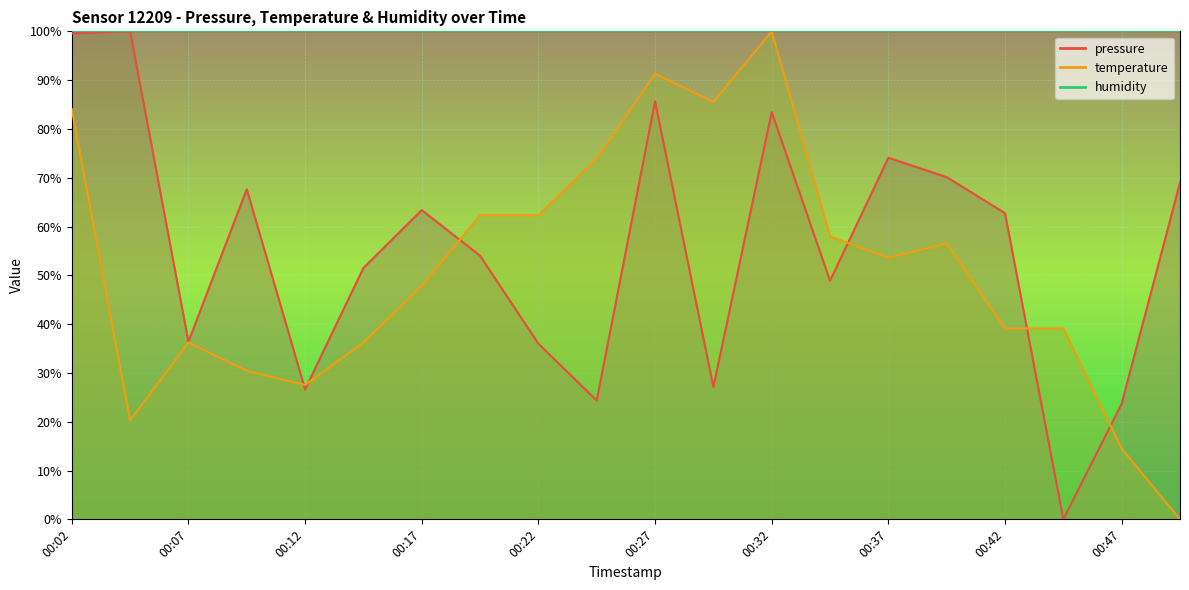

Which series changed the most between 00:44 and 00:47?

temperature